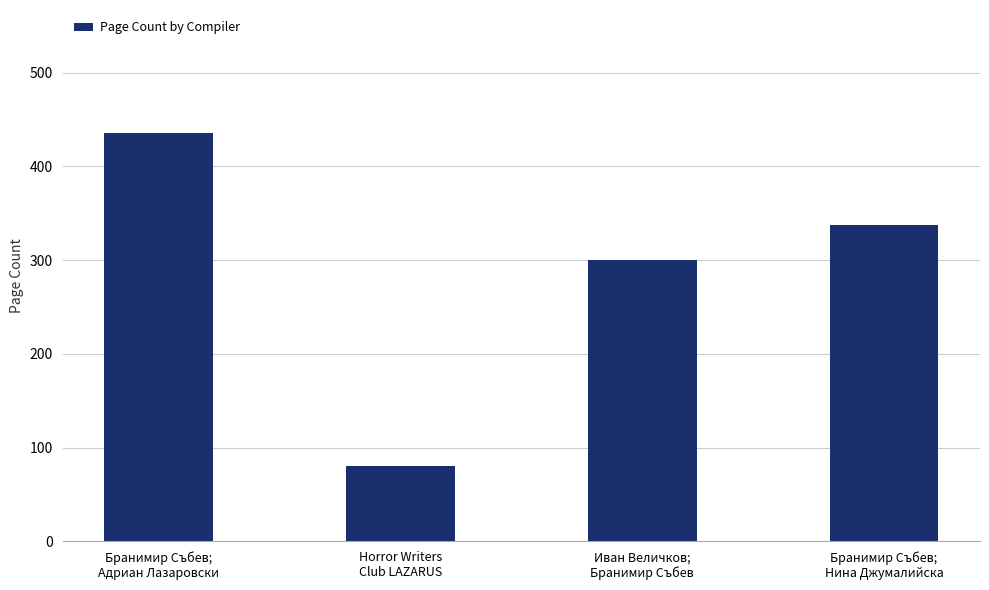

Rank the categories by value from lowest to highest.

Horror Writers
Club LAZARUS, Иван Величков;
Бранимир Събев, Бранимир Събев;
Нина Джумалийска, Бранимир Събев;
Адриан Лазаровски